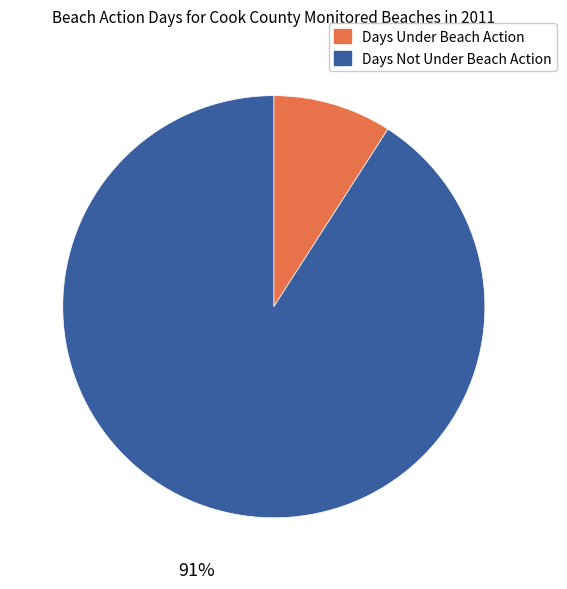

To the nearest percent, what is the difference between the Days Not Under Beach Action and Days Under Beach Action slice percentages?

82%